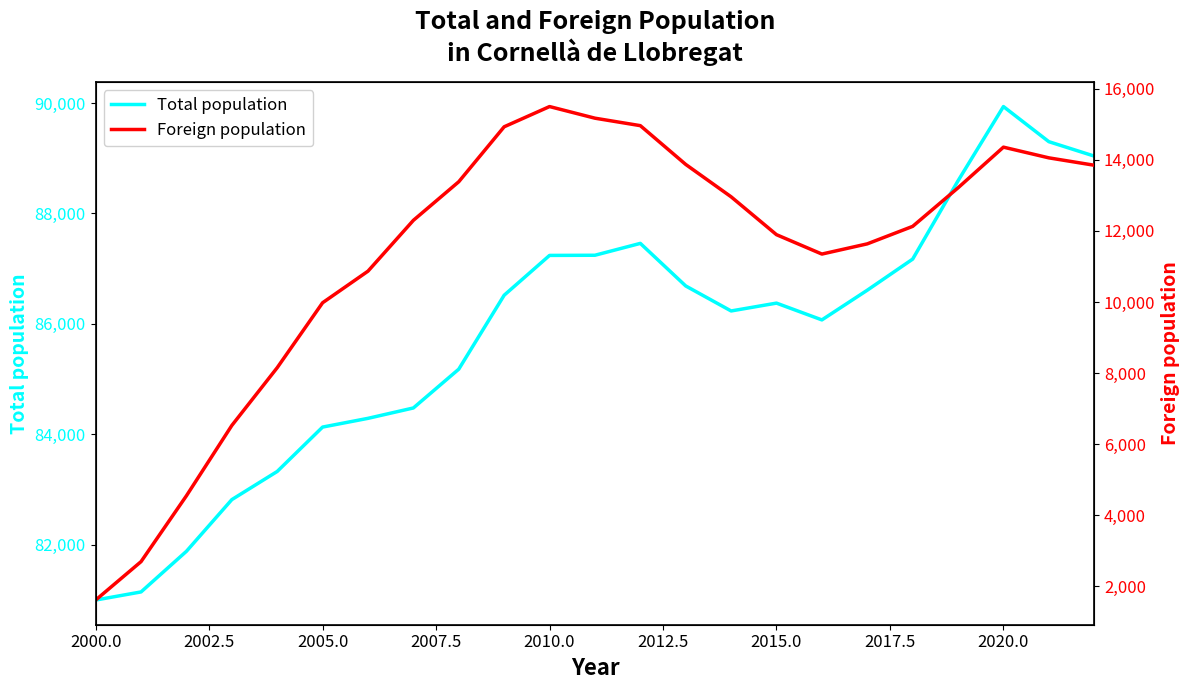

What is the sum of all Total population values?

1972724